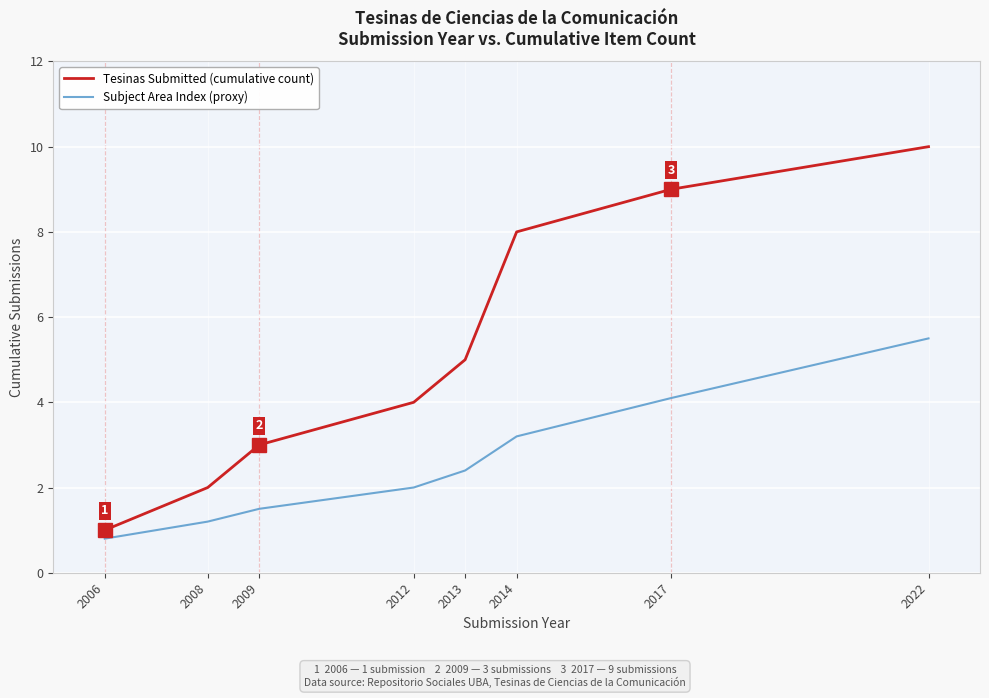

Reading left to right, what are all the values shown in this chart?

Tesinas Submitted (cumulative count): 1.0	2.0	3.0	4.0	5.0	8.0	9.0	10.0
Subject Area Index (proxy): 0.8	1.2	1.5	2.0	2.4	3.2	4.1	5.5